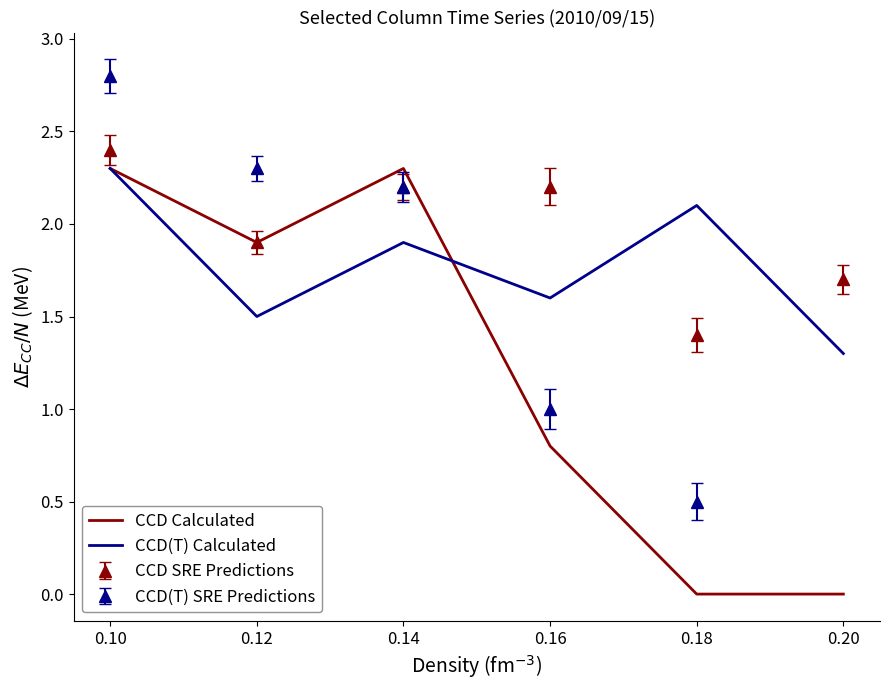

Does the chart display data point markers on the line(s)?

No